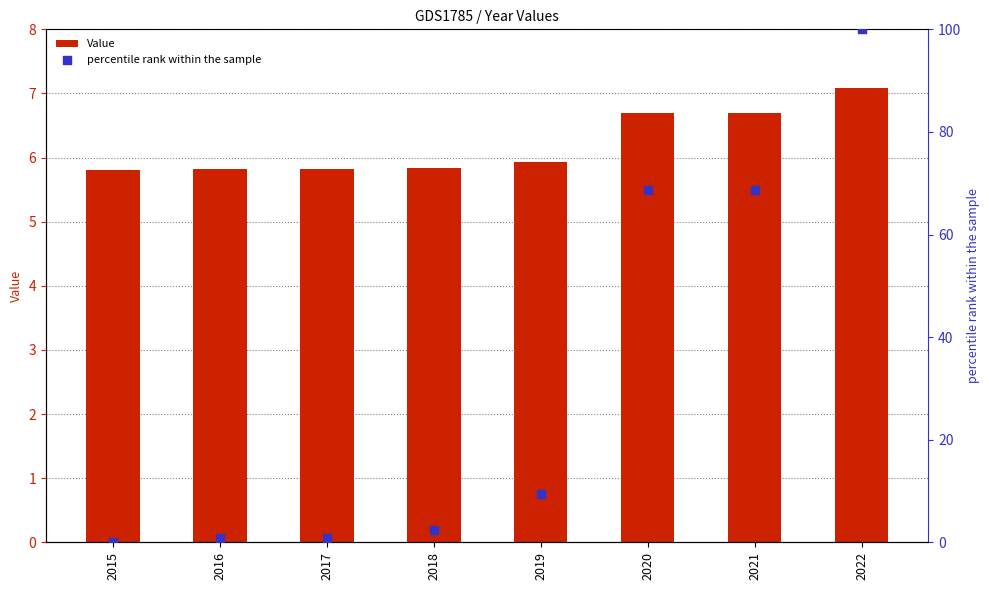

At which category is the sum across all series the highest?

2022